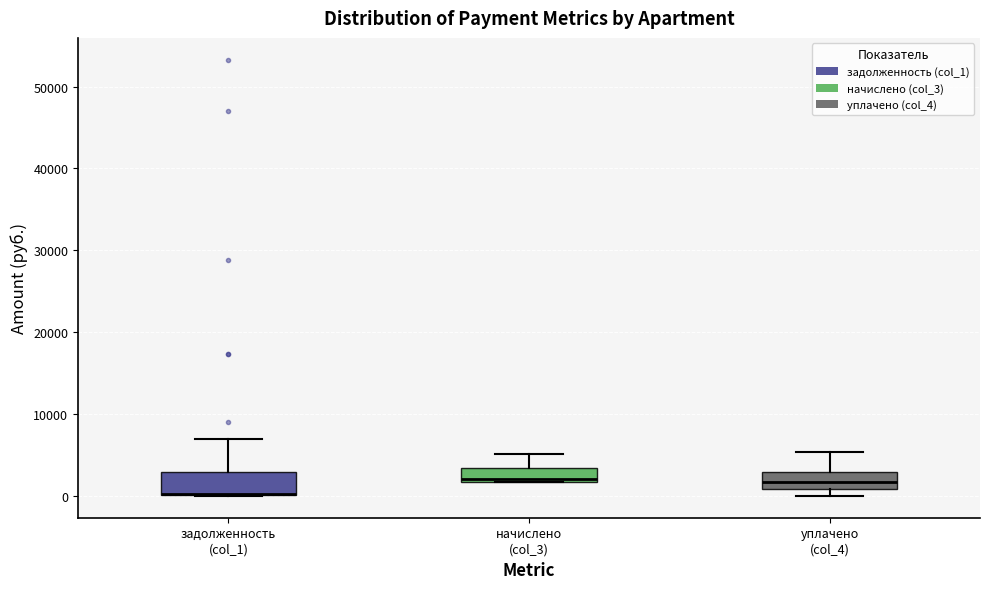

Where does the upper whisker of the box for начислено (col_3) end on the y-axis? The values are not printed on the chart, so give them approximately, as read against the axis.

5000